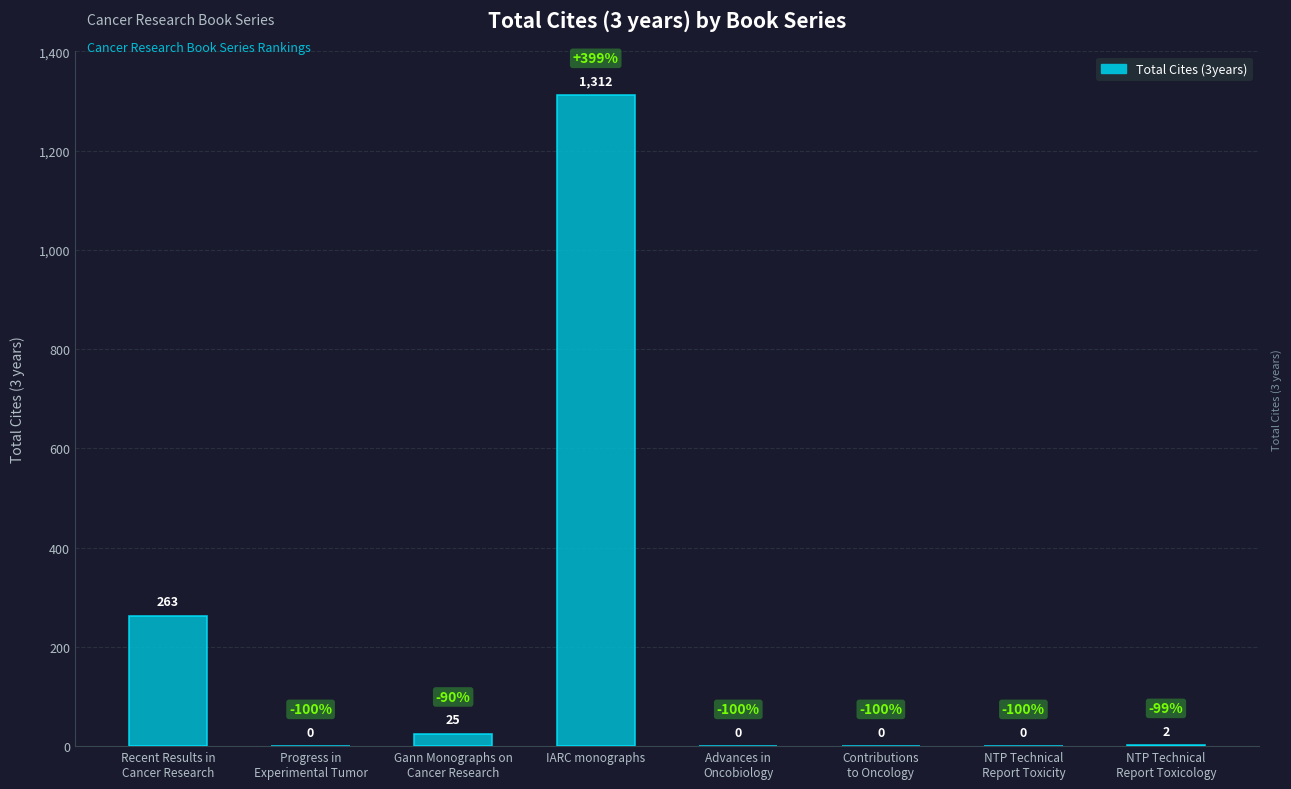

Between NTP Technical
Report Toxicology and Progress in
Experimental Tumor, which is larger?

NTP Technical
Report Toxicology